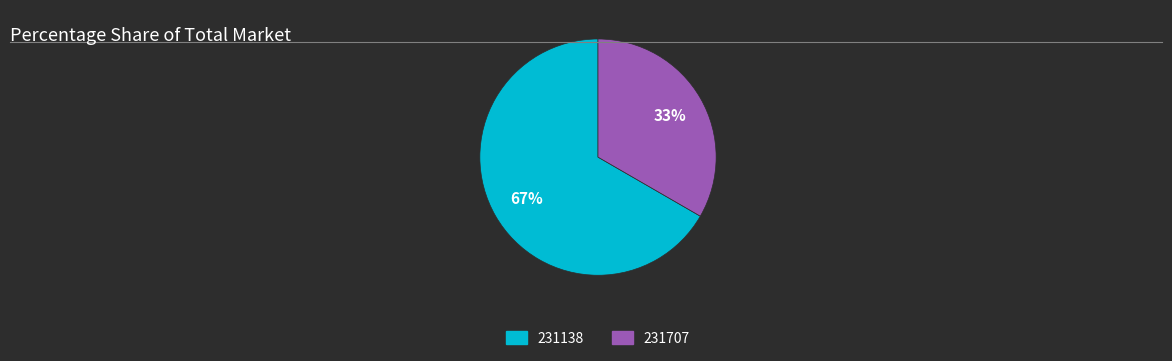

Combined, do 231138 and 231707 account for over 50%?

Yes